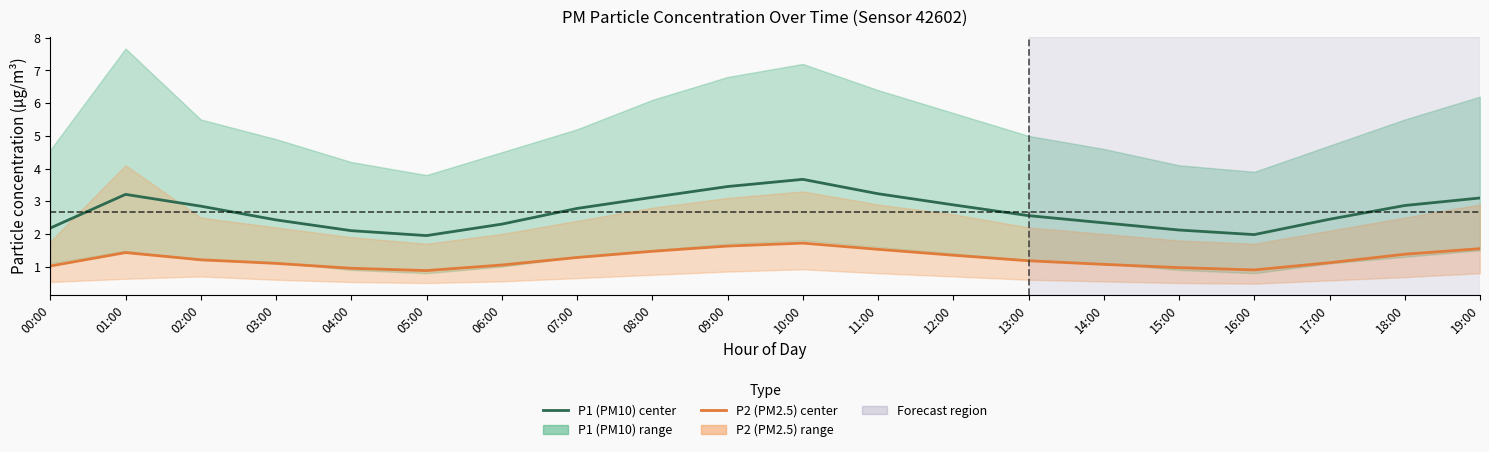

Where is the first local maximum for P1 (PM10)?

01:00